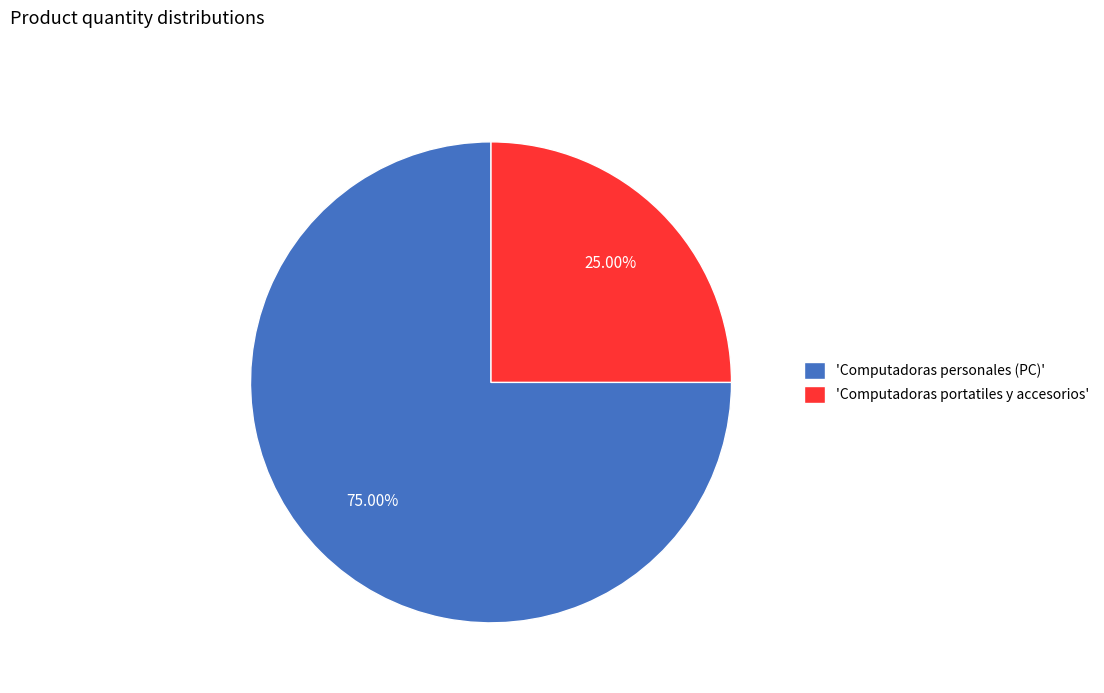

Rank the categories by value from lowest to highest.

'Computadoras portatiles y accesorios', 'Computadoras personales (PC)'